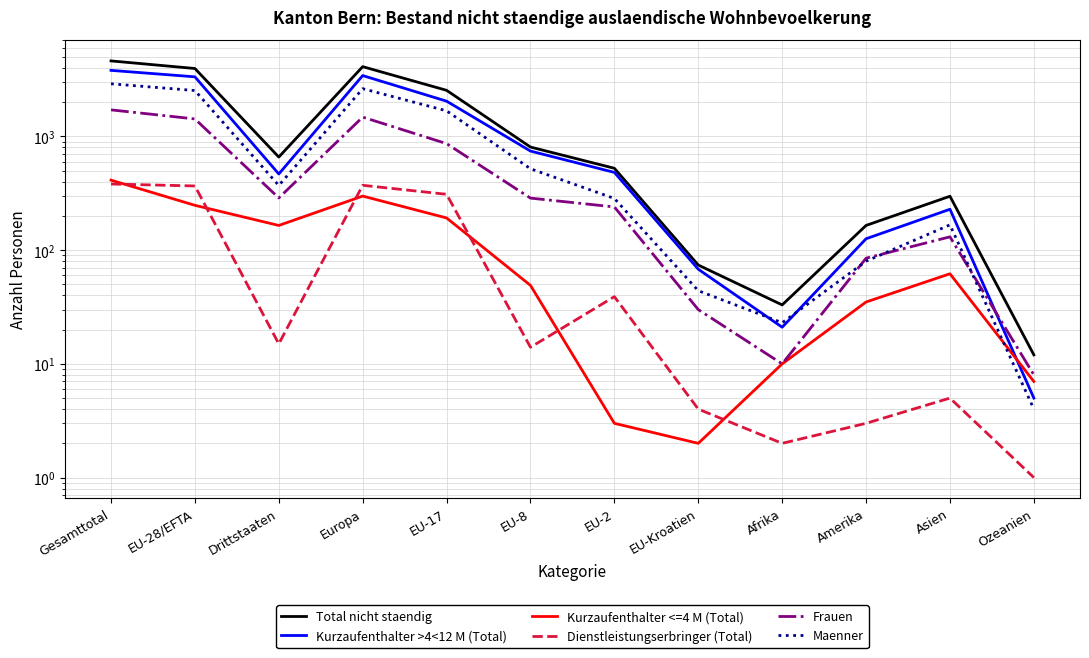

Reading left to right, extract all data points from this chart.

Total nicht staendig: Gesamttotal=4620	EU-28/EFTA=3961	Drittstaaten=659	Europa=4112	EU-17=2546	EU-8=807	EU-2=525	EU-Kroatien=74	Afrika=33	Amerika=165	Asien=298	Ozeanien=12
Kurzaufenthalter >4<12 M (Total): Gesamttotal=3814	EU-28/EFTA=3346	Drittstaaten=468	Europa=3433	EU-17=2044	EU-8=744	EU-2=483	EU-Kroatien=68	Afrika=21	Amerika=126	Asien=229	Ozeanien=5
Kurzaufenthalter <=4 M (Total): Gesamttotal=413	EU-28/EFTA=248	Drittstaaten=165	Europa=299	EU-17=192	EU-8=49	EU-2=3	EU-Kroatien=2	Afrika=10	Amerika=35	Asien=62	Ozeanien=7
Dienstleistungserbringer (Total): Gesamttotal=382	EU-28/EFTA=367	Drittstaaten=15	Europa=372	EU-17=310	EU-8=14	EU-2=39	EU-Kroatien=4	Afrika=2	Amerika=3	Asien=5	Ozeanien=1
Frauen: Gesamttotal=1714	EU-28/EFTA=1426	Drittstaaten=288	Europa=1480	EU-17=865	EU-8=287	EU-2=240	EU-Kroatien=30	Afrika=10	Amerika=85	Asien=131	Ozeanien=8
Maenner: Gesamttotal=2906	EU-28/EFTA=2535	Drittstaaten=371	Europa=2632	EU-17=1681	EU-8=520	EU-2=285	EU-Kroatien=44	Afrika=23	Amerika=80	Asien=167	Ozeanien=4